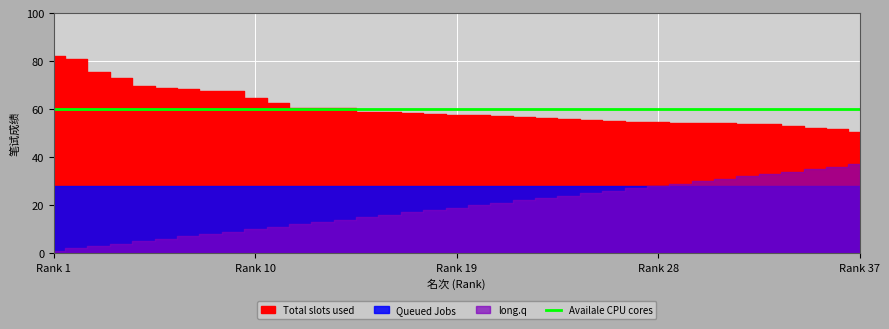

How many data points does each series have?

37